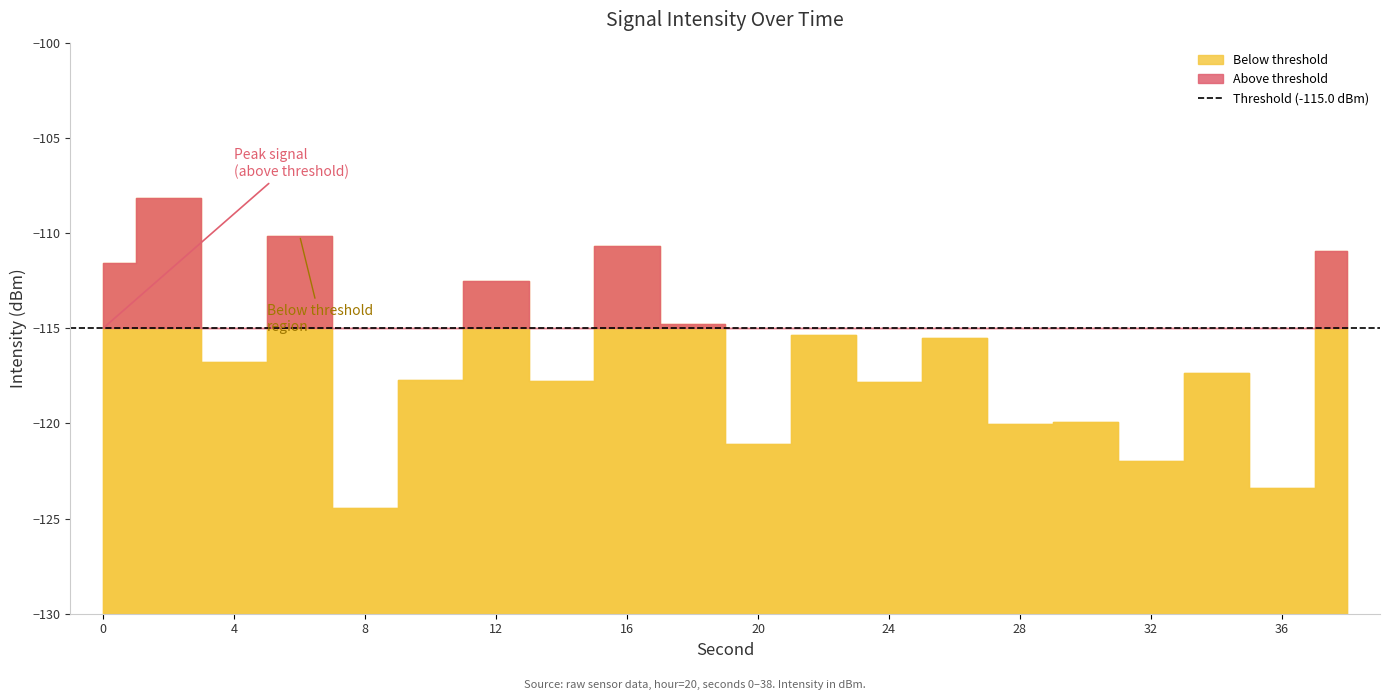

At which category does the chart reach its minimum across all series?

8